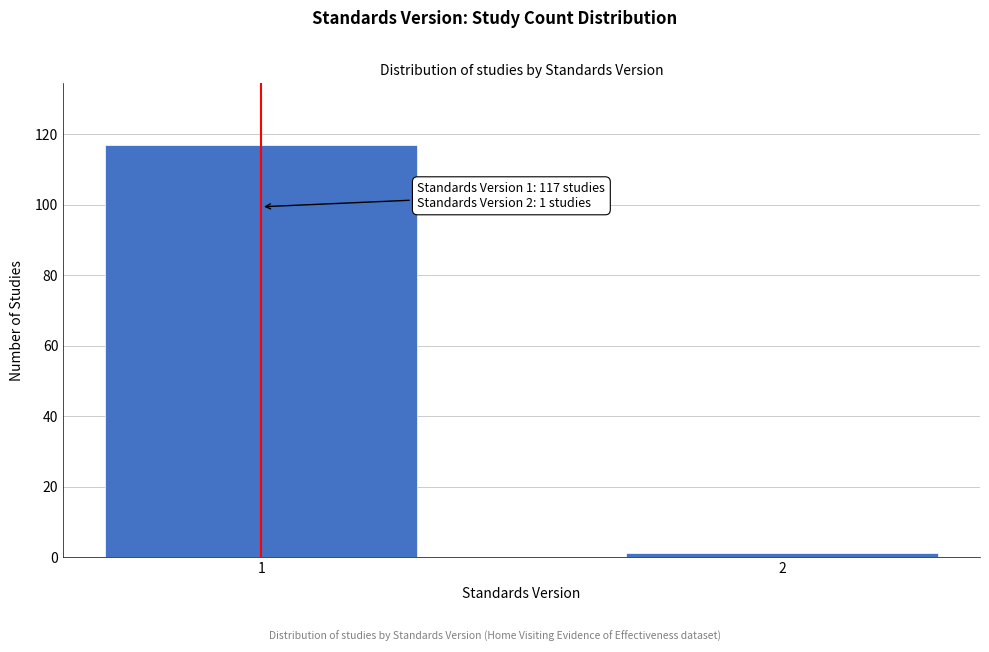

Reading left to right, extract all data points from this chart.

1=117	2=1